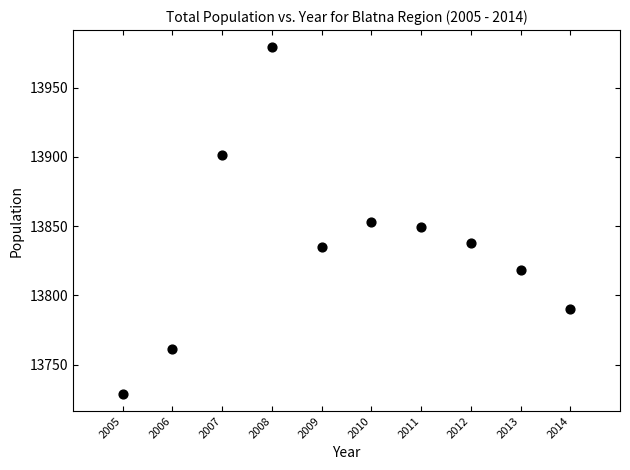

What is the average Y value?

13835